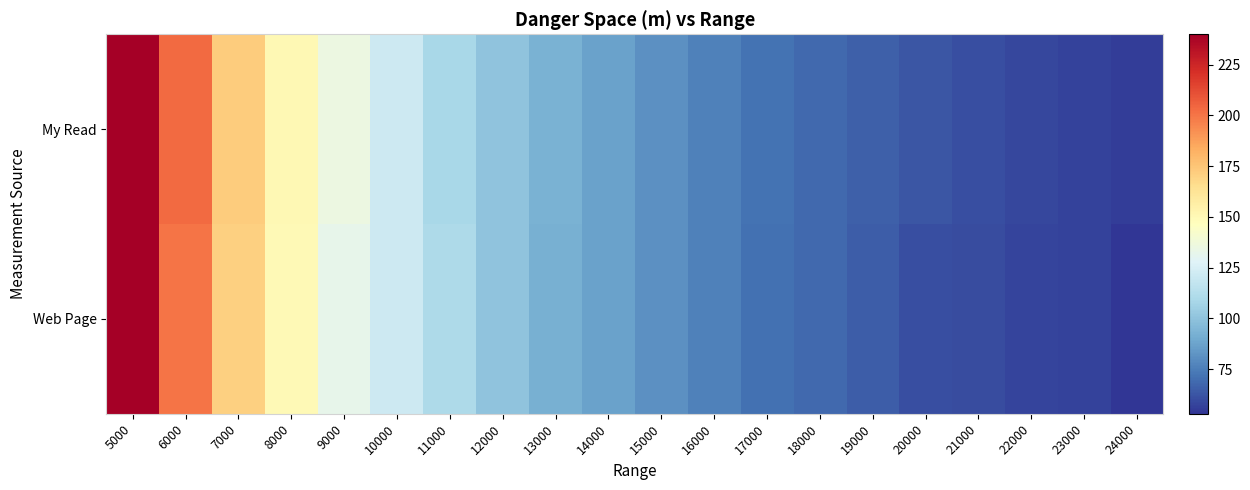

How many distinct data groups are displayed?

2